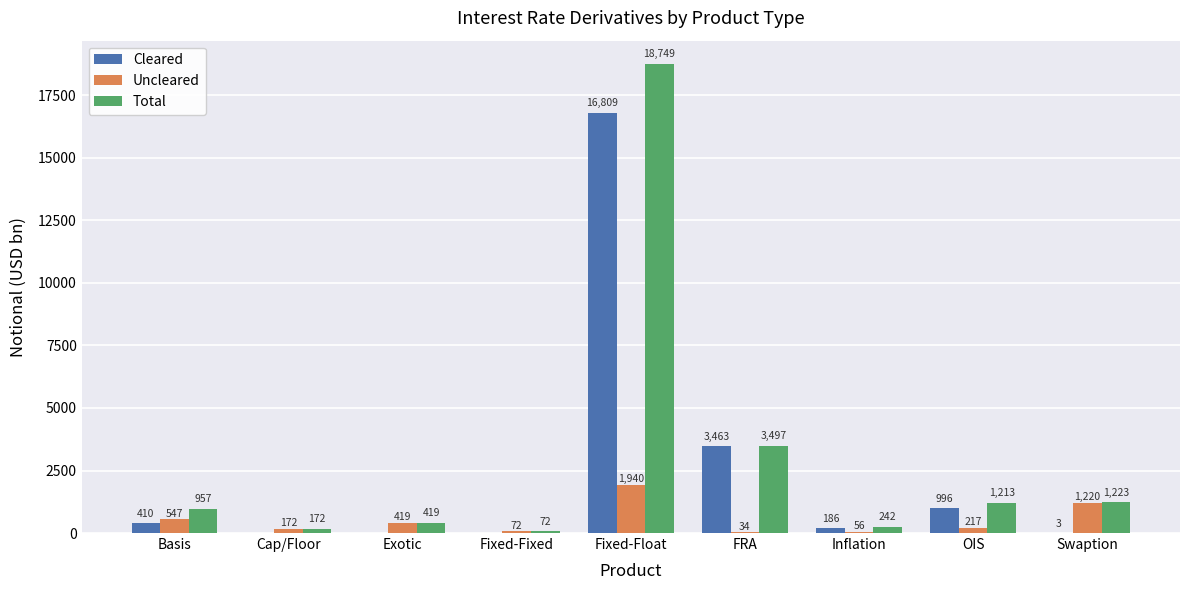

What is the spread (max minus min) of values at Fixed-Float?

16809